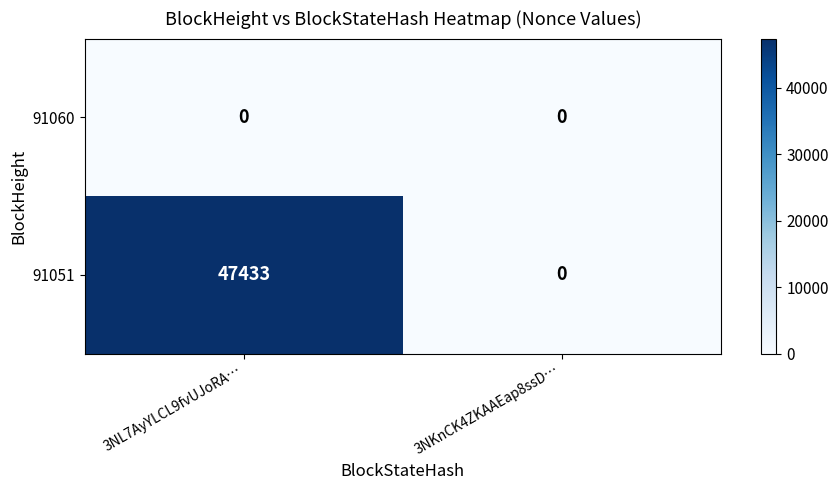

Rank the series by their average value, from lowest to highest.

91060, 91051